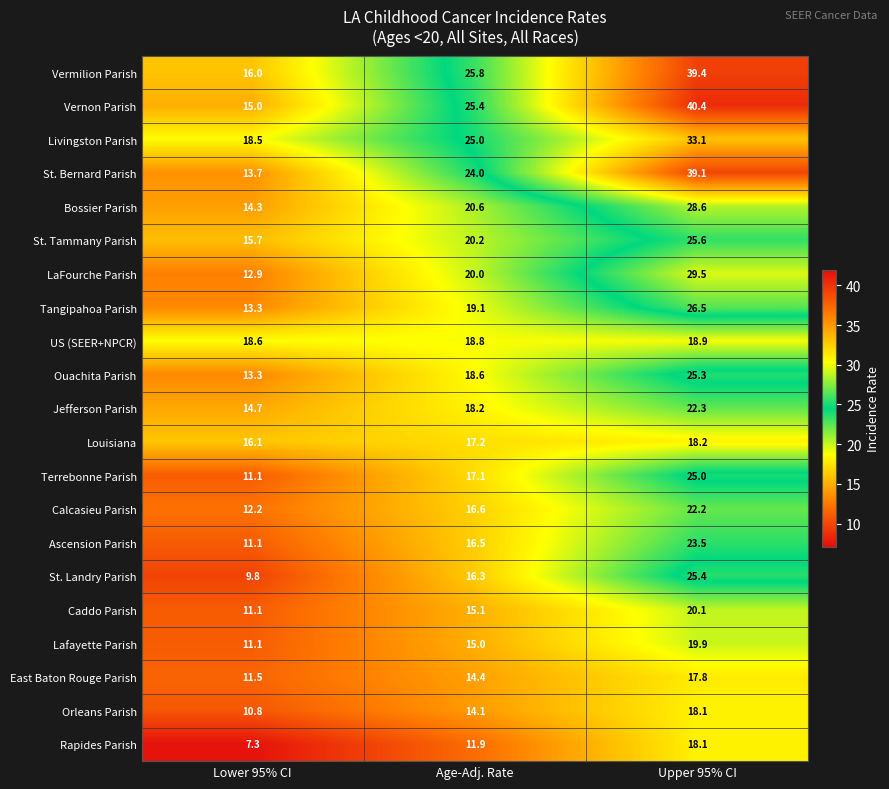

What is the approximate value of St. Landry Parish at Age-Adj. Rate?

16.3